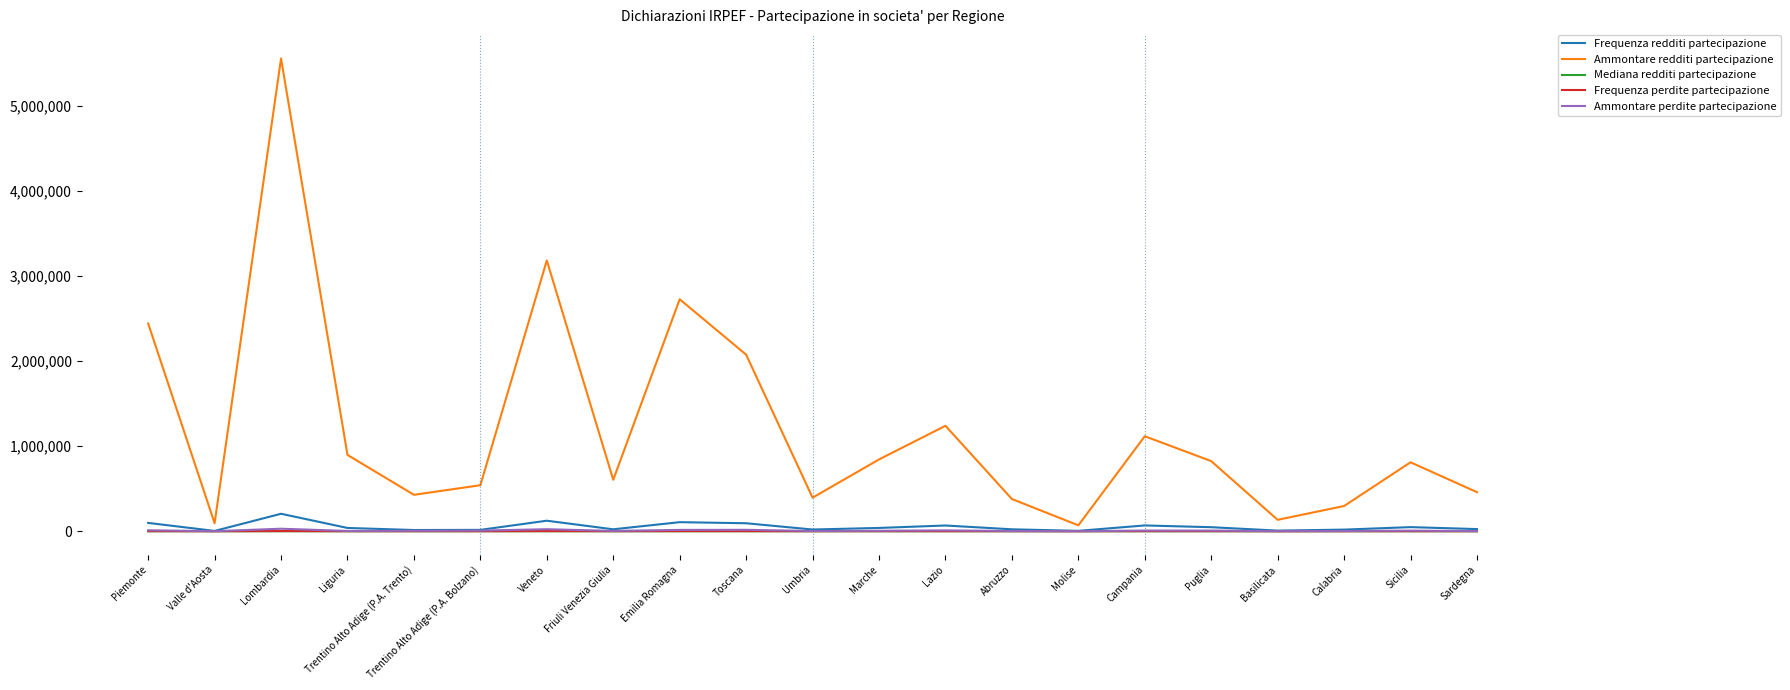

Which series changed the most between Toscana and Basilicata?

Ammontare redditi partecipazione